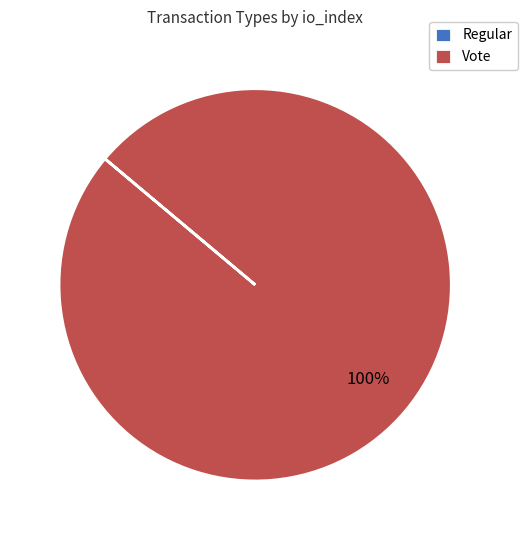

The Vote slice represents 100% of the pie. True or false?

True